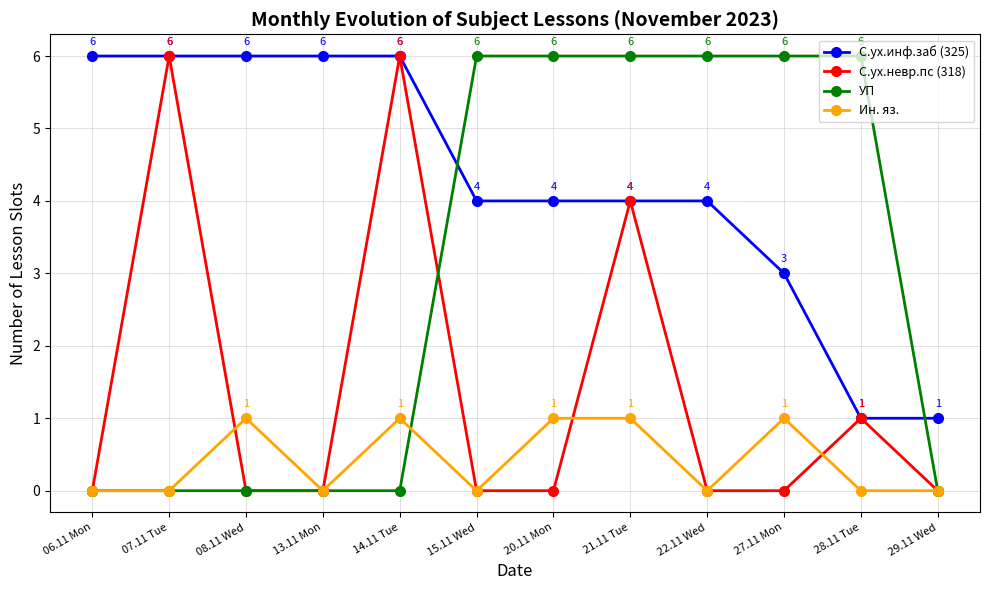

What is the total value across all series at 15.11 Wed?

10